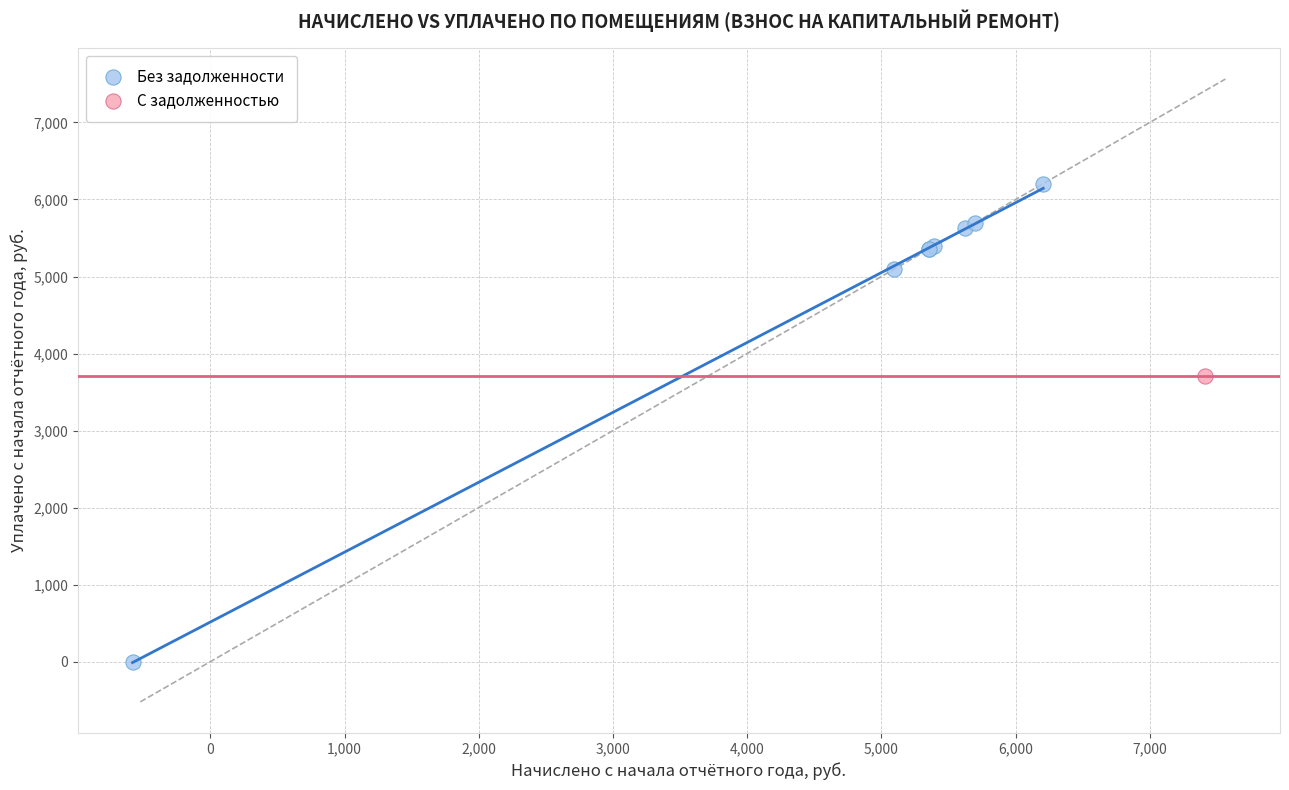

What are all the series names shown in the legend?

Без задолженности, С задолженностью